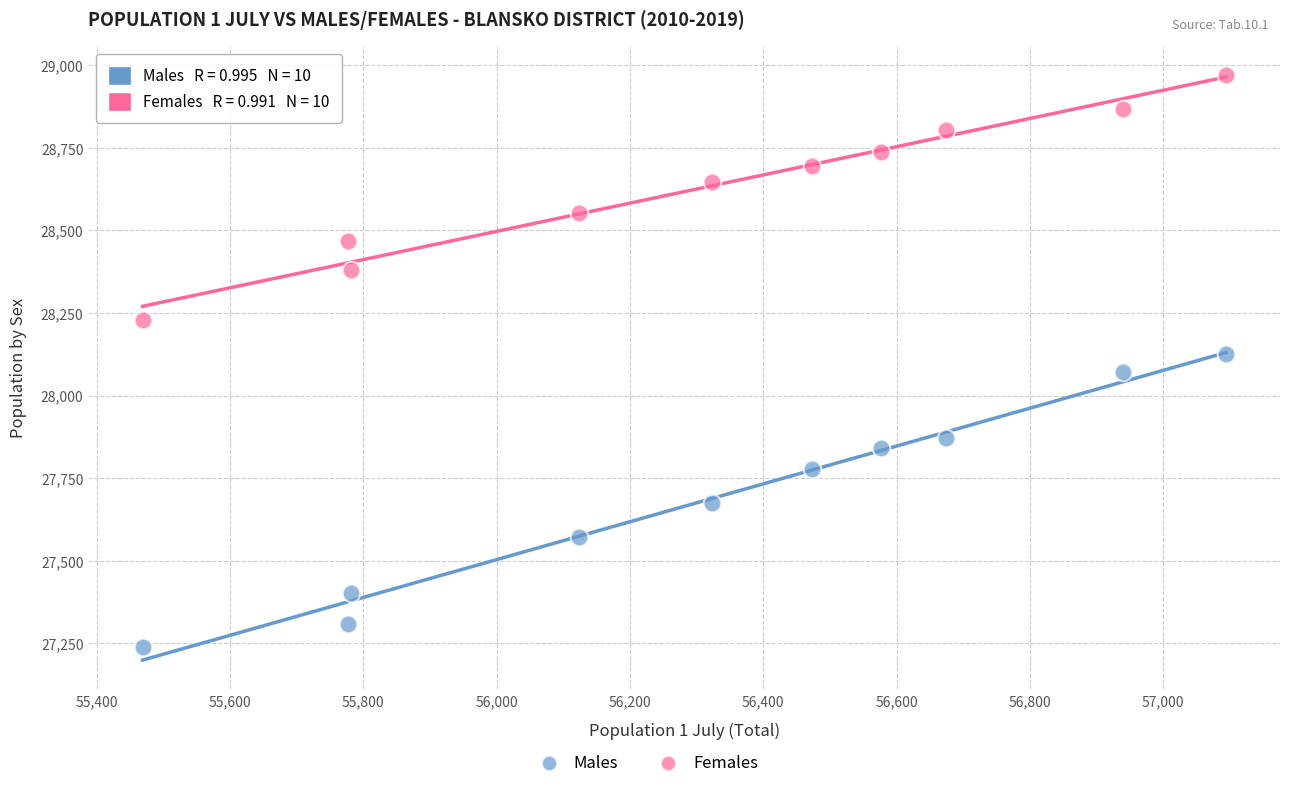

Which series has the widest spread of Y values?

Males